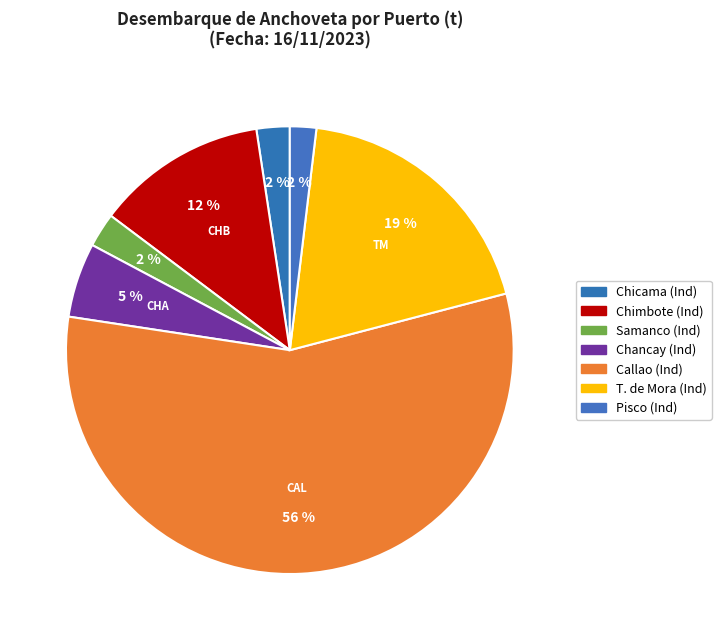

Which category has the smallest portion of the pie?

Pisco (Ind)